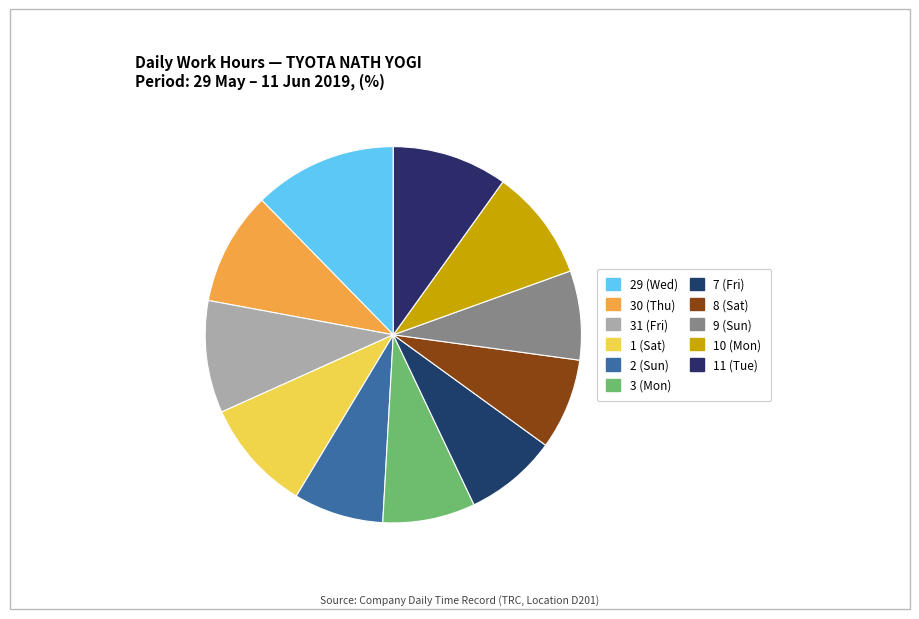

To the nearest percent, what is the combined percentage of 8 (Sat) and 7 (Fri)?

16%